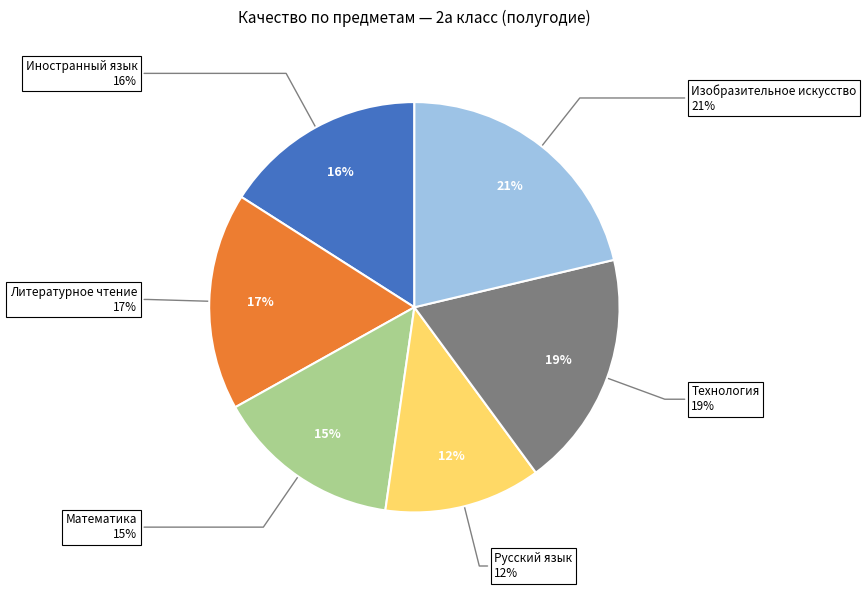

Count the number of slices in the pie.

6